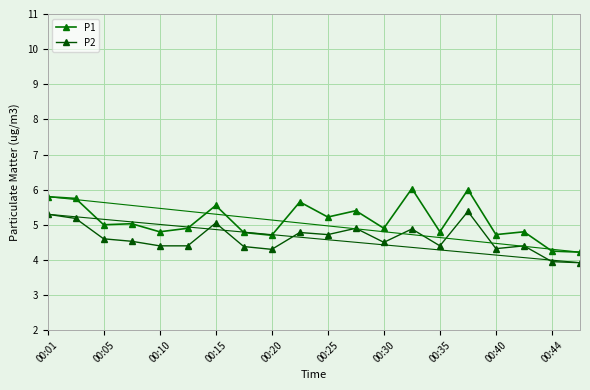

How many lines are shown in the chart?

2